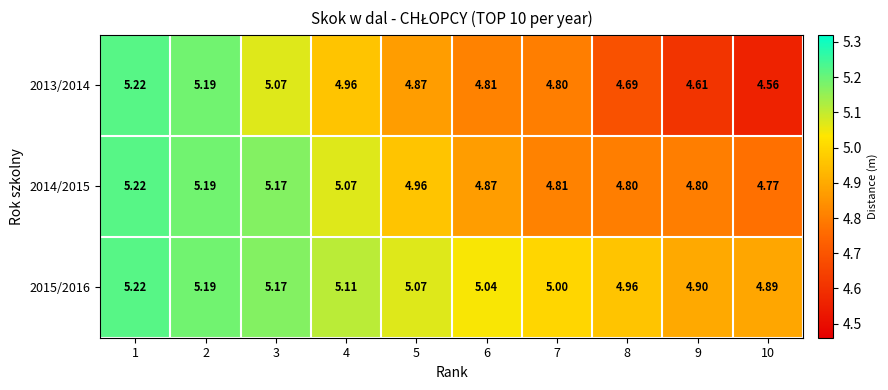

Is the value of 2013/2014 at 5 greater than the value of 2015/2016 at 8?

No